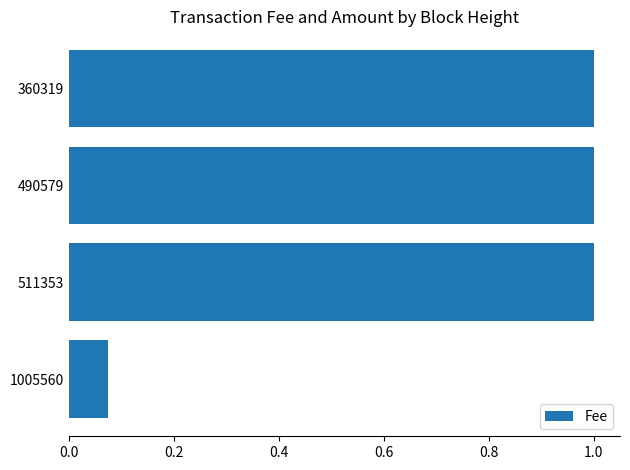

What is the greatest value displayed?

1.0